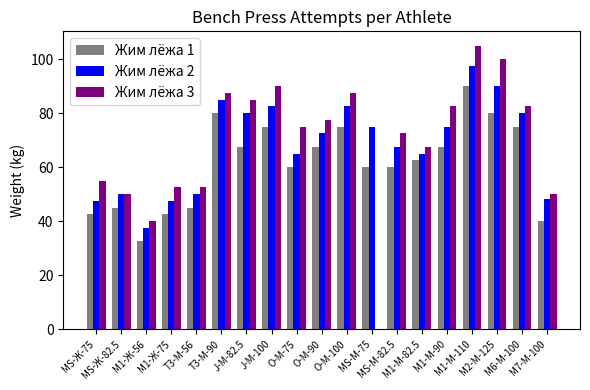

What is the sum of all Жим лёжа 2 values?

1298.0